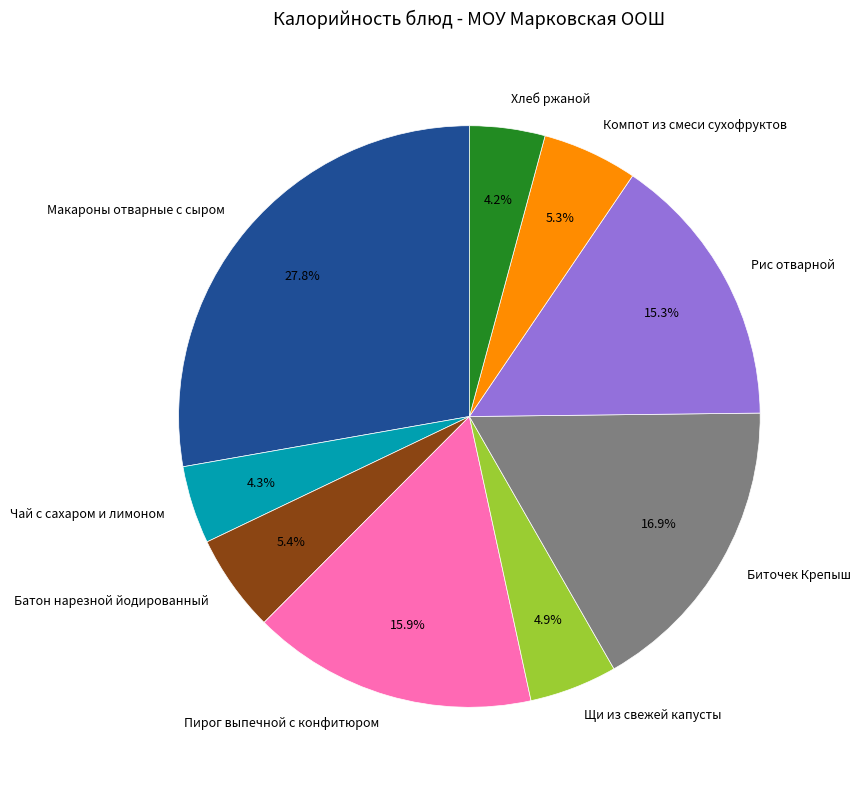

What percentage is the Пирог выпечной с конфитюром slice, to the nearest percent?

16%